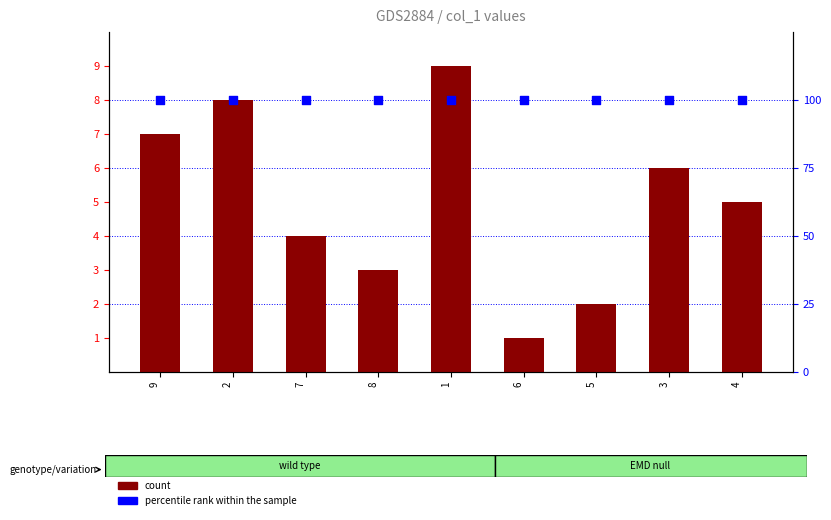

What are all the series names shown in the legend?

count, percentile rank within the sample